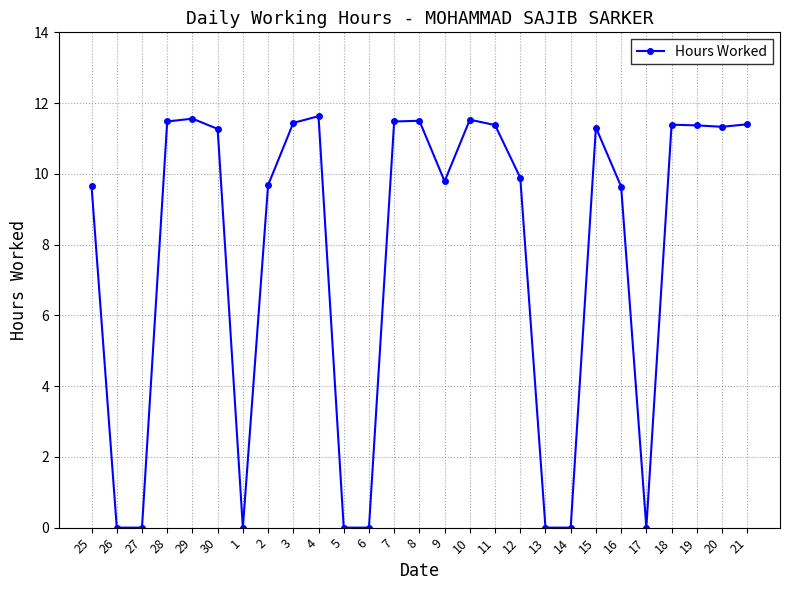

What is the label of the 2nd point from the right?

20